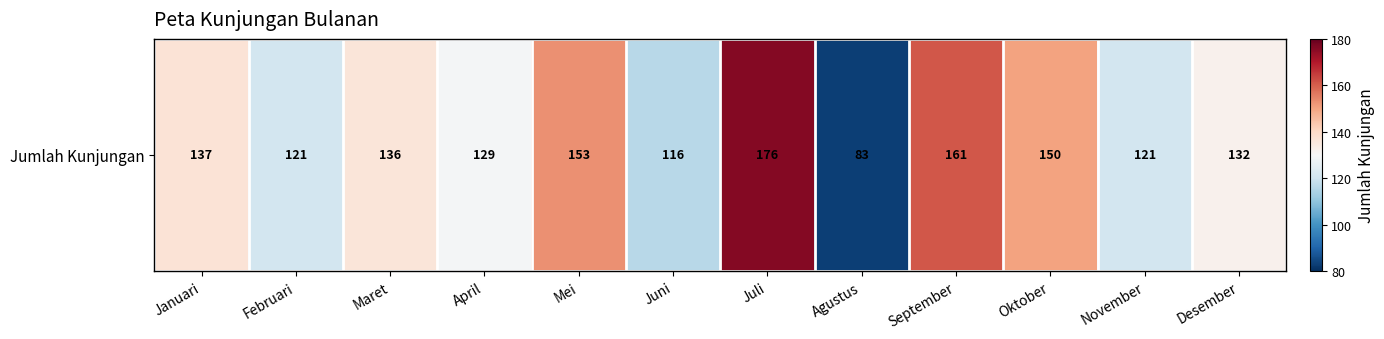

True or false: the data shows 136 at Maret.

True